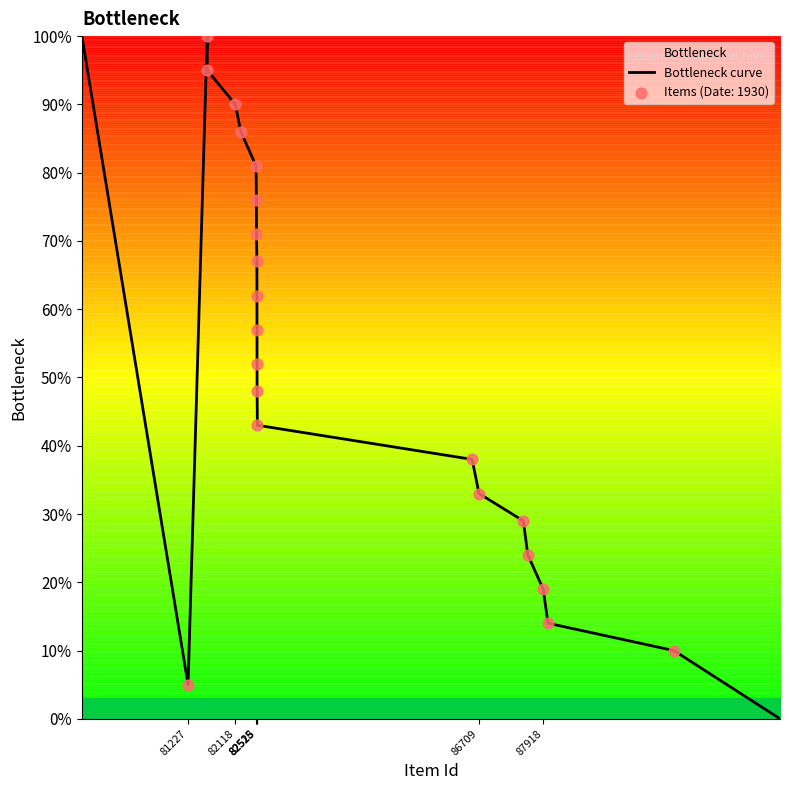

What is the difference between the maximum and minimum values?

100